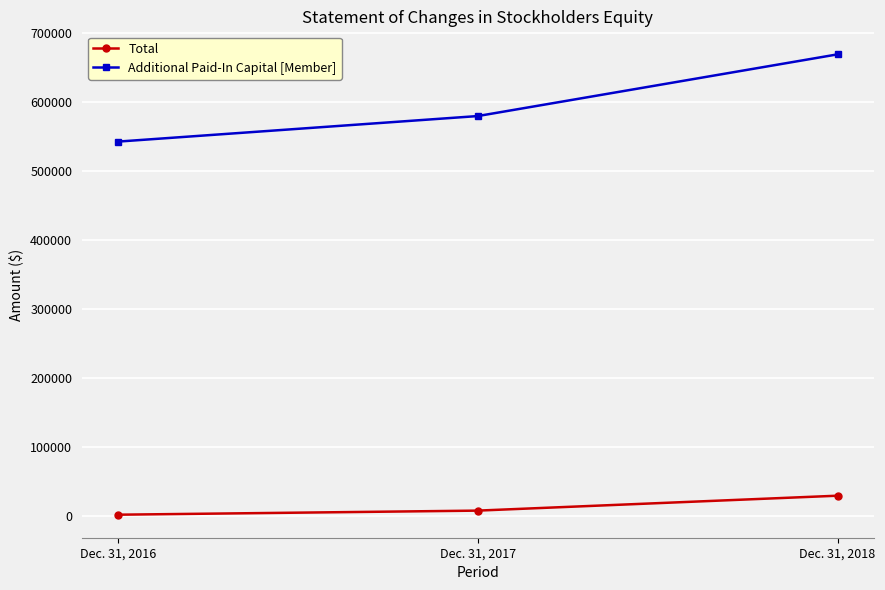

How many categories are shown in the chart?

3